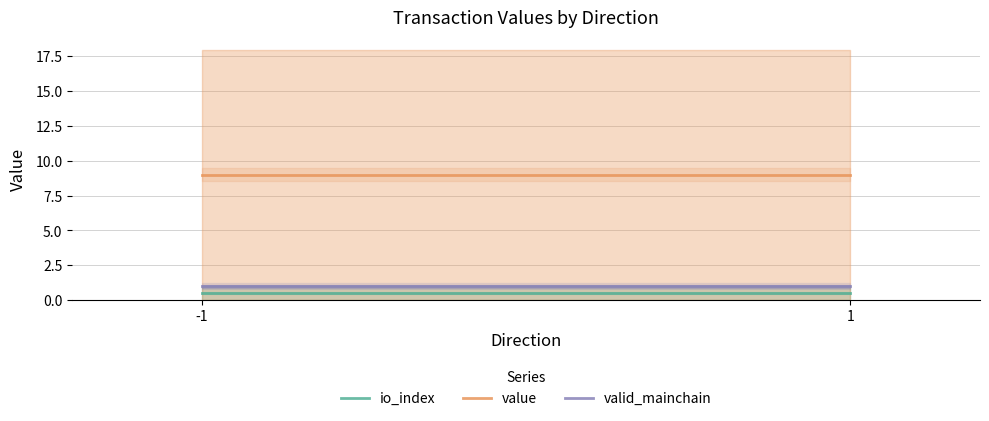

What is the value of the value point at the 1st from the left?

9.0